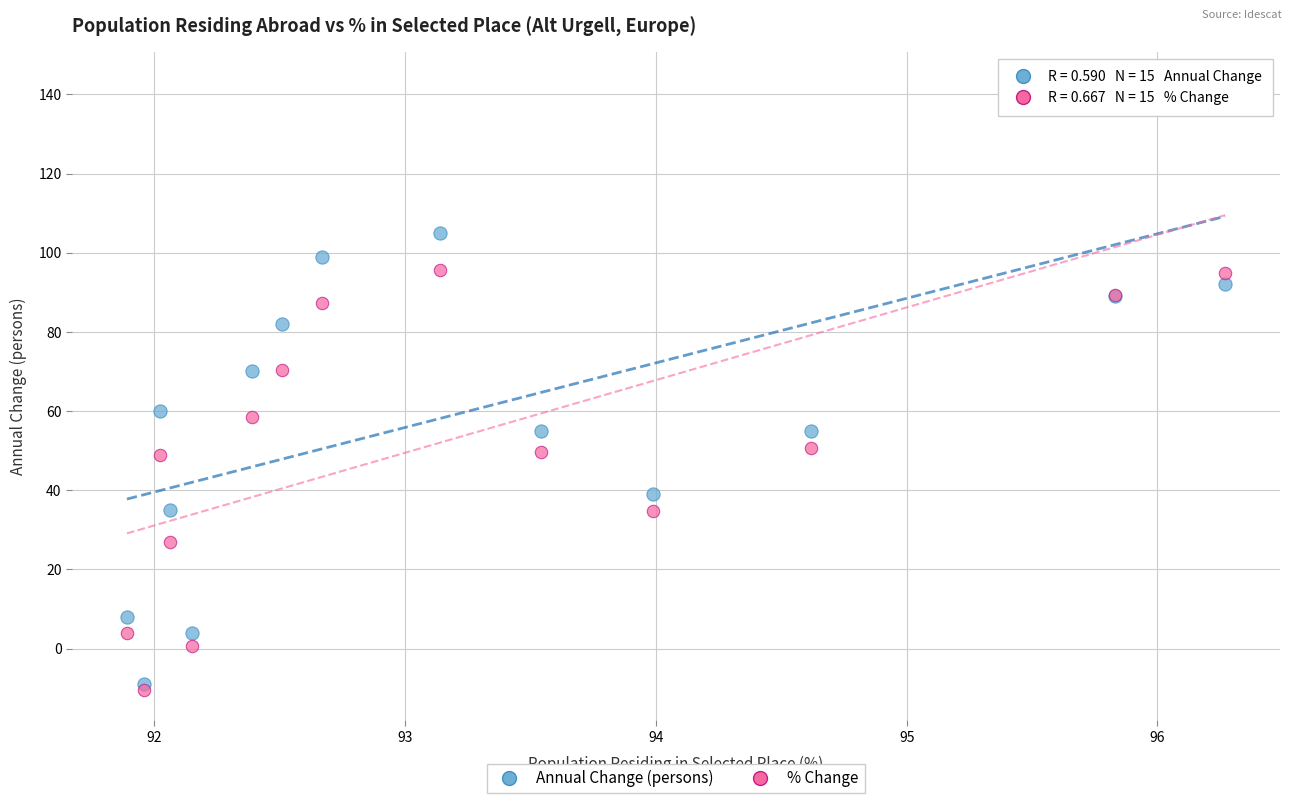

What are all the series names shown in the legend?

Annual Change (persons), % Change